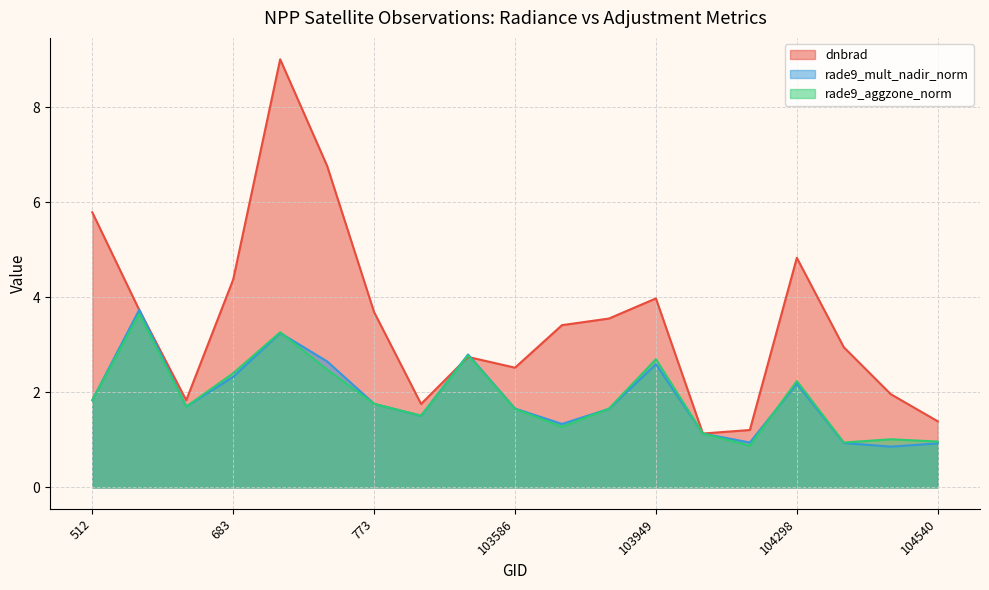

At how many categories does at least one series exceed 3?

10